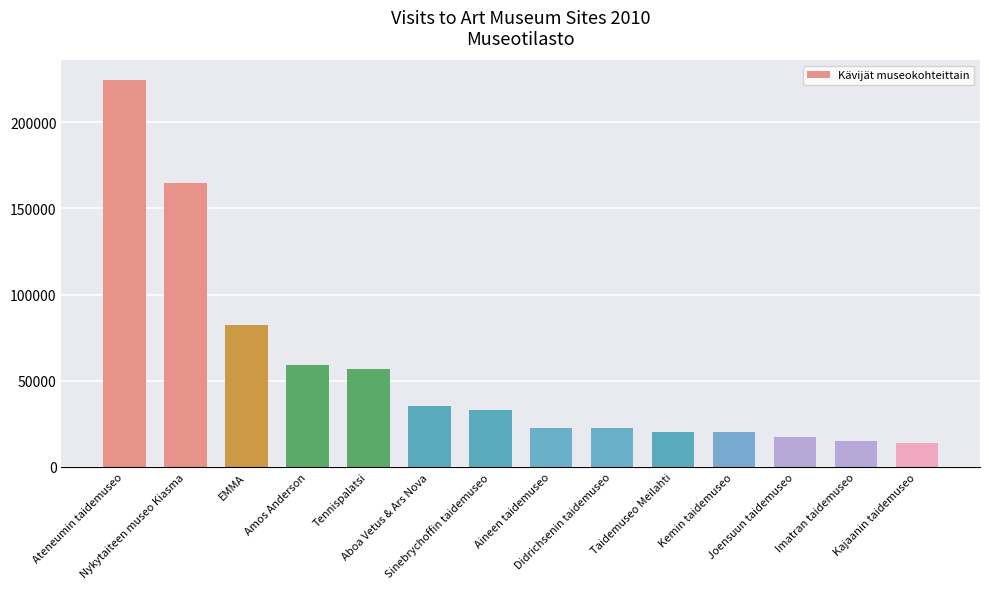

What is the sum of all values?

788263